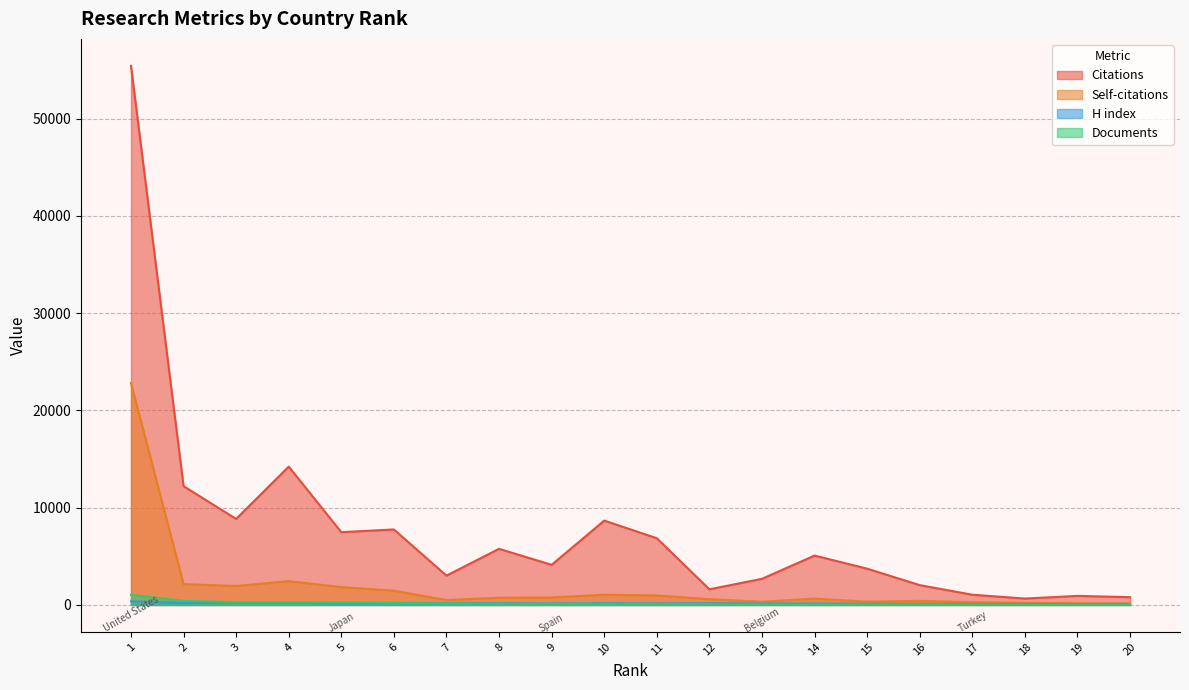

How many values in the H index series exceed 166?

9